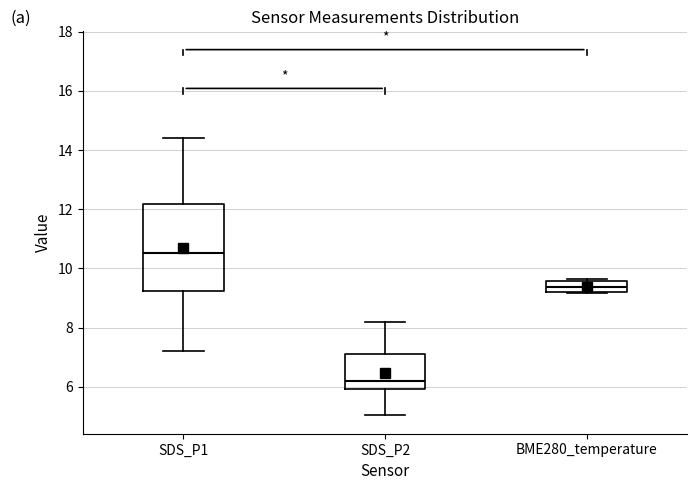

Which box has the lowest median line?

SDS_P2